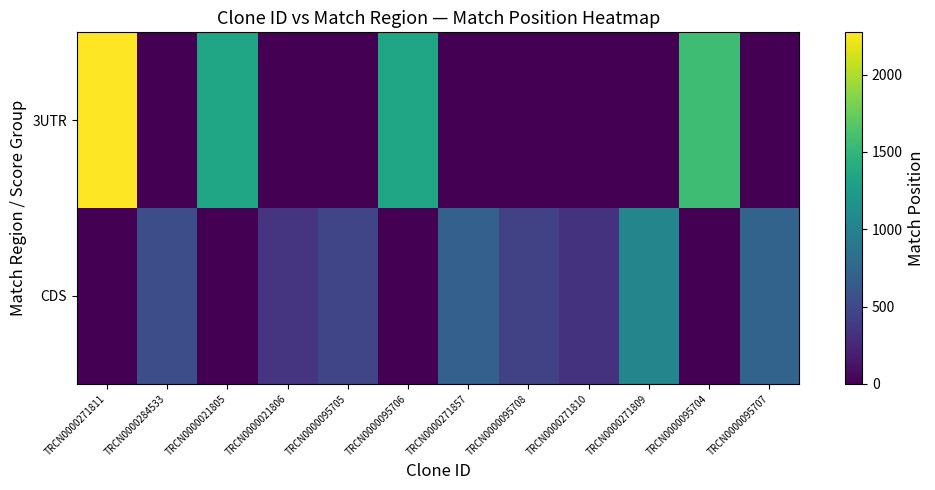

List the series in order of their peak value, lowest first.

CDS, 3UTR